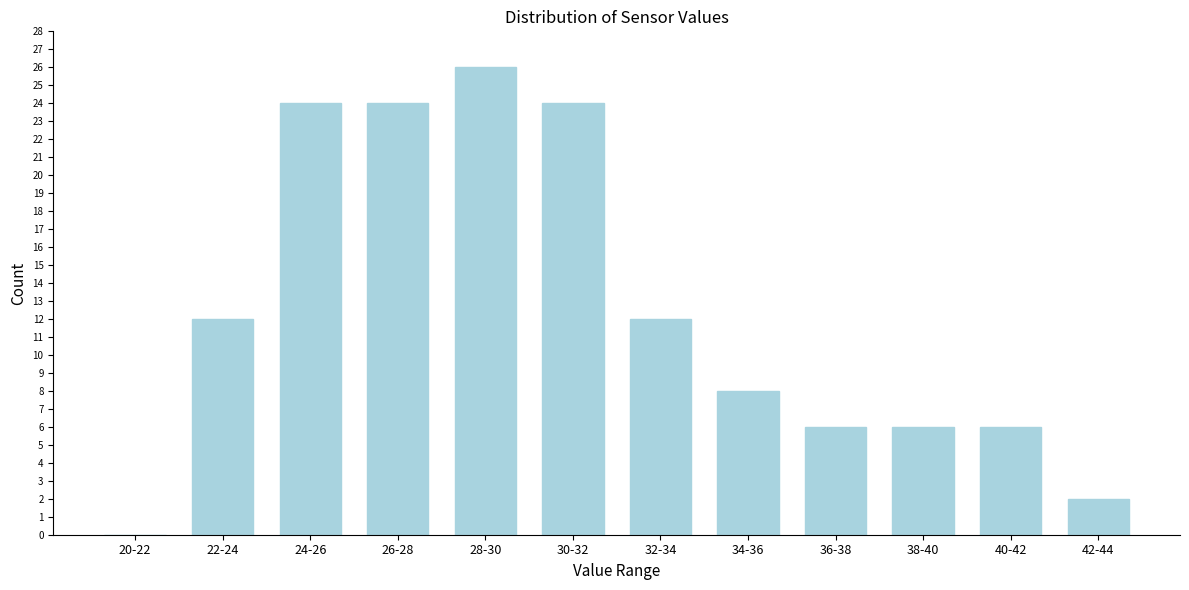

Reading left to right, list all the values displayed in this chart.

20-22=0	22-24=12	24-26=24	26-28=24	28-30=26	30-32=24	32-34=12	34-36=8	36-38=6	38-40=6	40-42=6	42-44=2